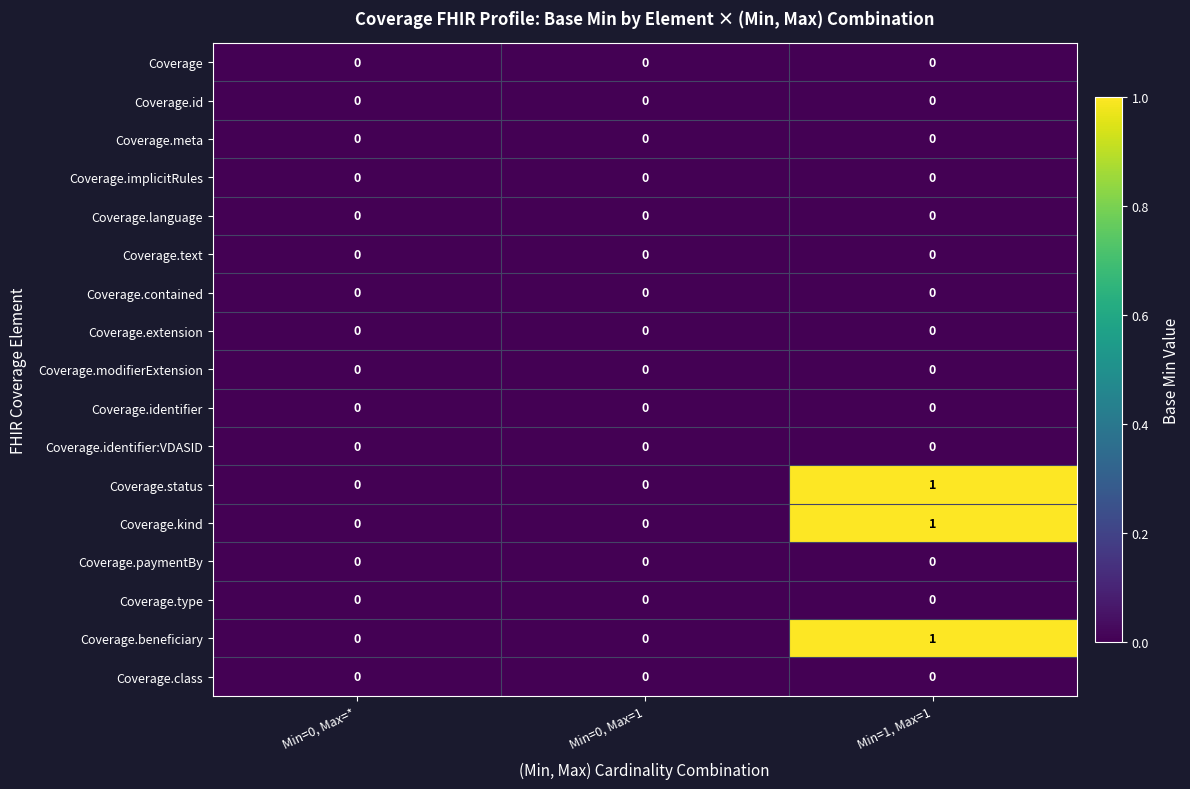

Count the Coverage.beneficiary values in the range 0 to 1.

3